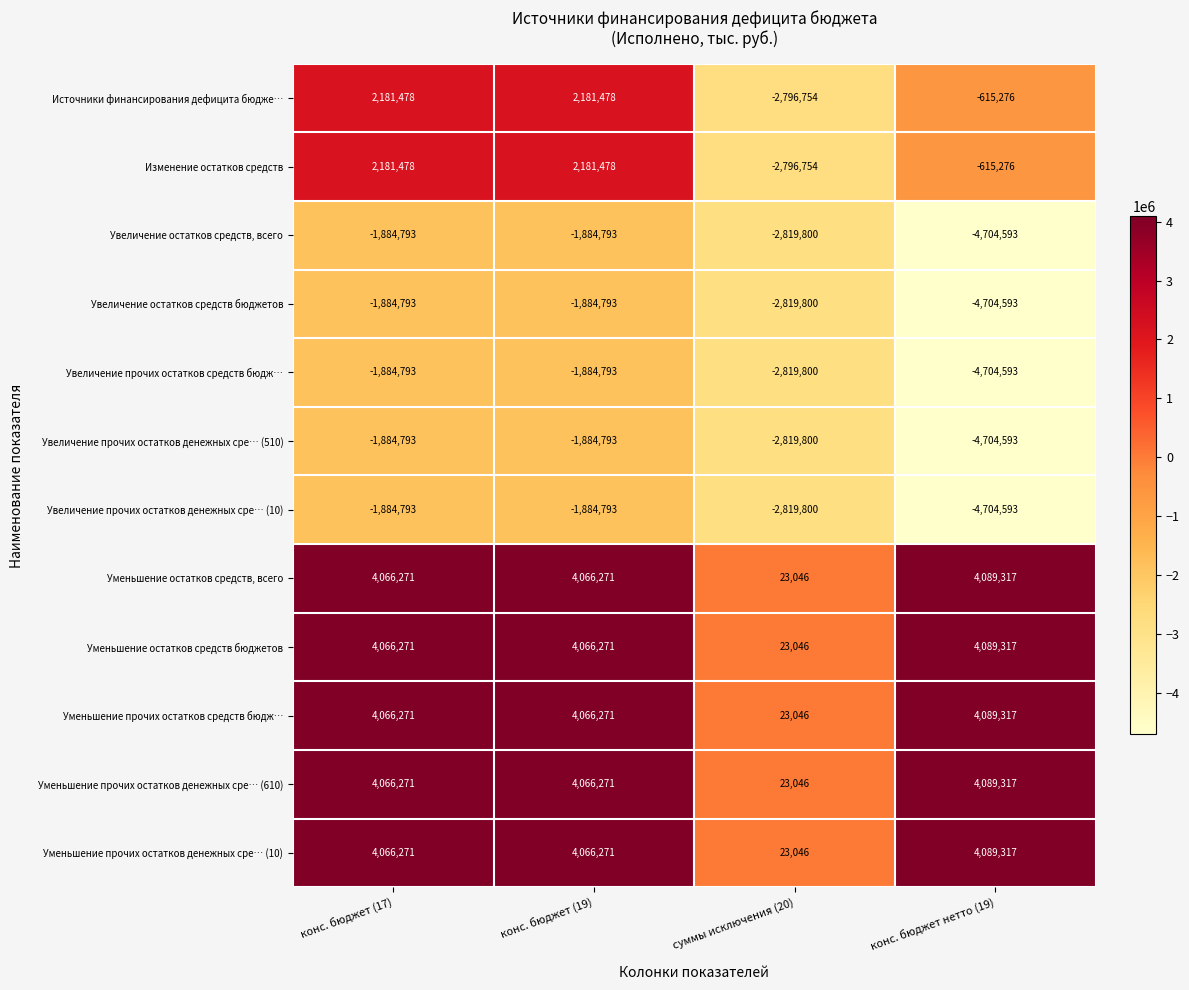

Which label corresponds to the largest value in the chart?

конс. бюджет нетто (19)